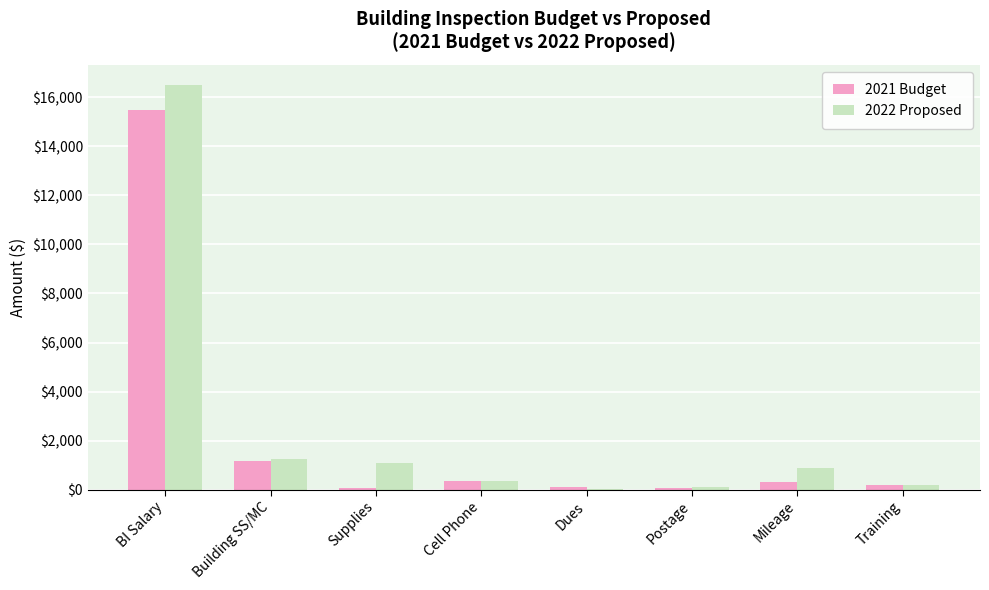

What is the sum of the 2022 Proposed values at Mileage and Building SS/MC?

2162